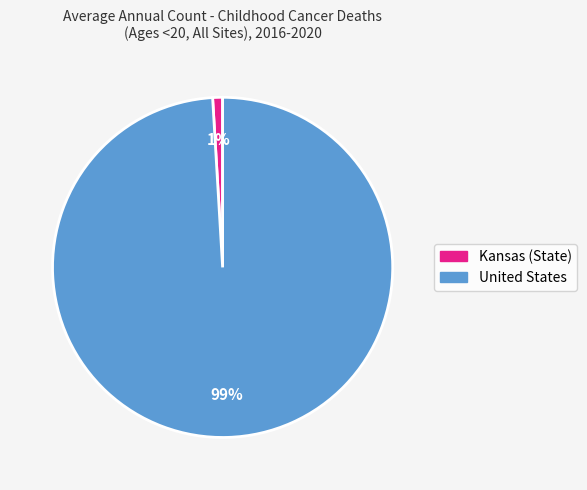

To the nearest percent, what is the average slice percentage?

50%